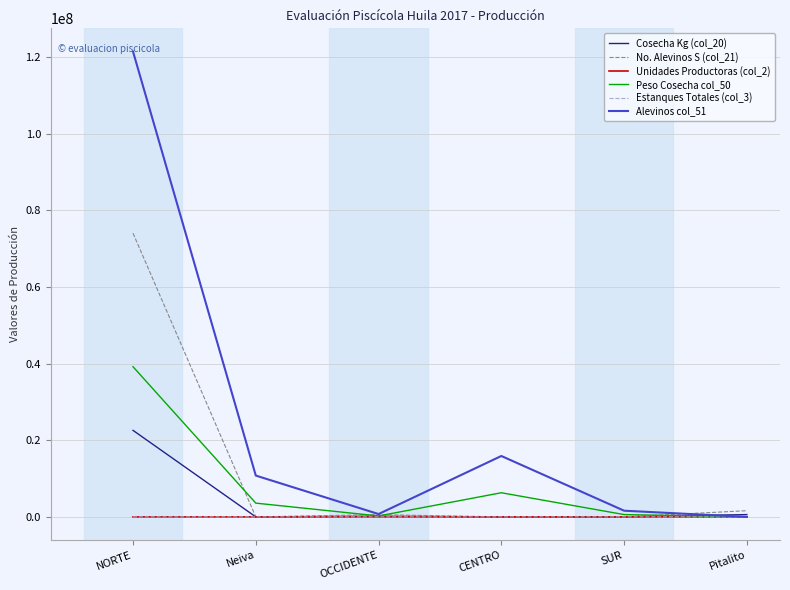

True or false: Cosecha Kg (col_20) has a value of -12908764.1 at CENTRO.

False